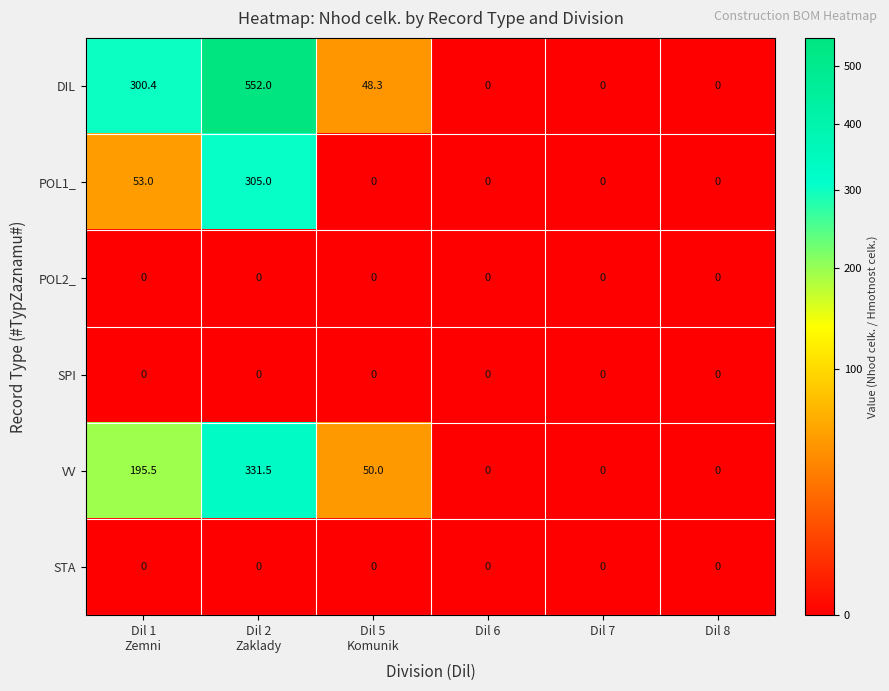

The value of DIL at Dil 7 is -198.5. True or false?

False